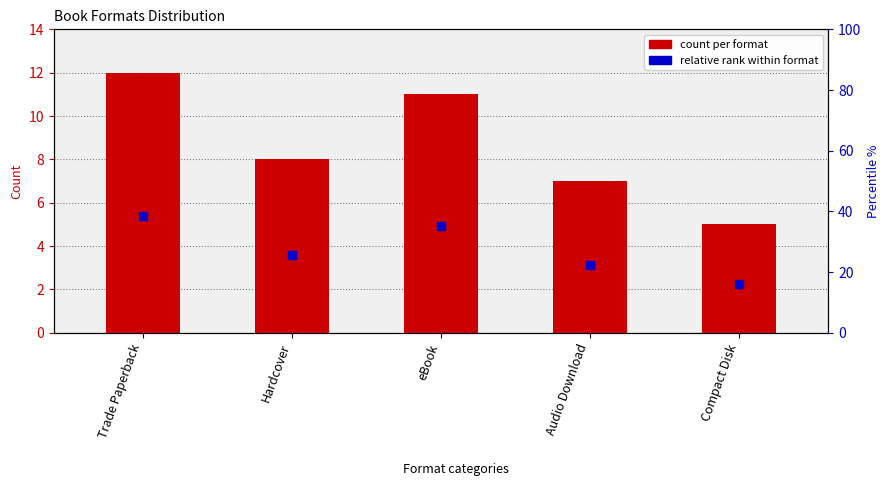

Which series contains the lowest Y value?

relative rank